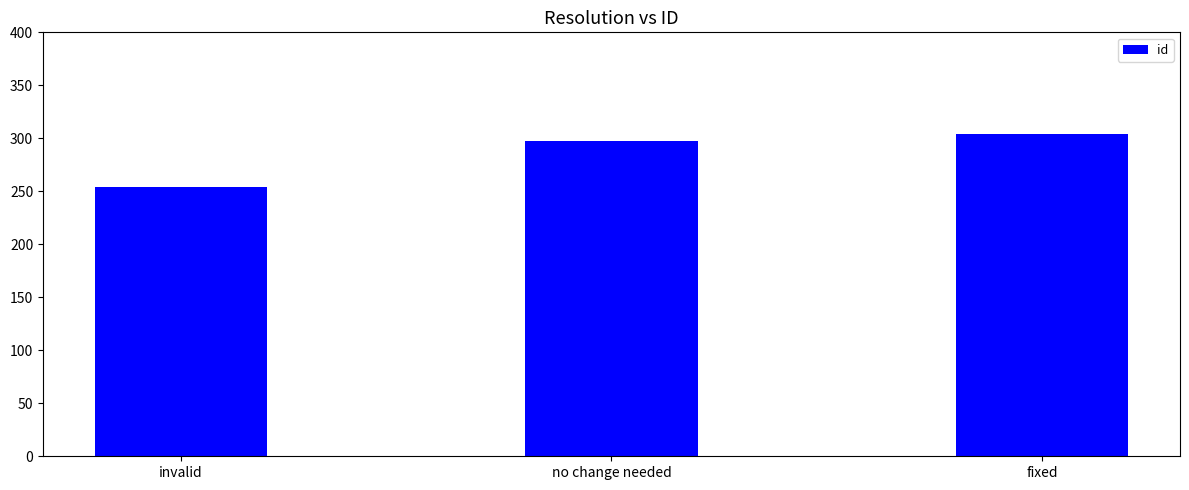

What is the difference between the second highest and minimum values?

43